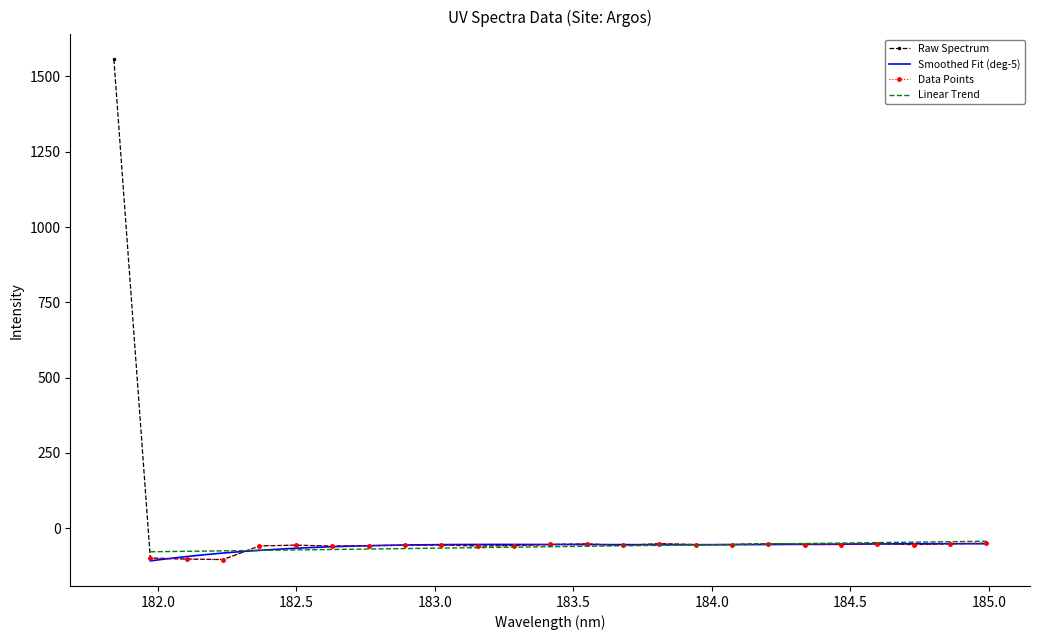

What is the label of the 5th point from the left?

182.3673257152